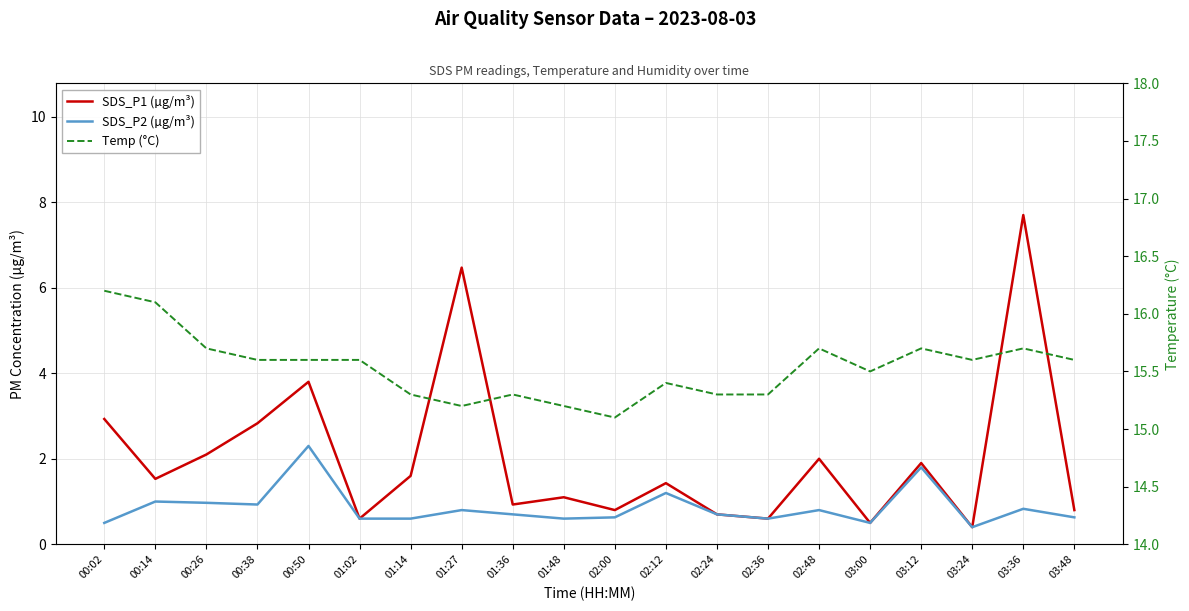

How many lines are shown in the chart?

3